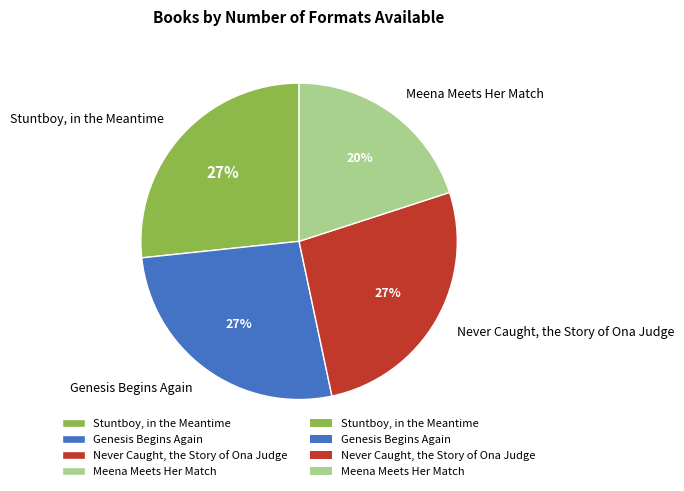

Does Meena Meets Her Match represent more than half of the total?

No